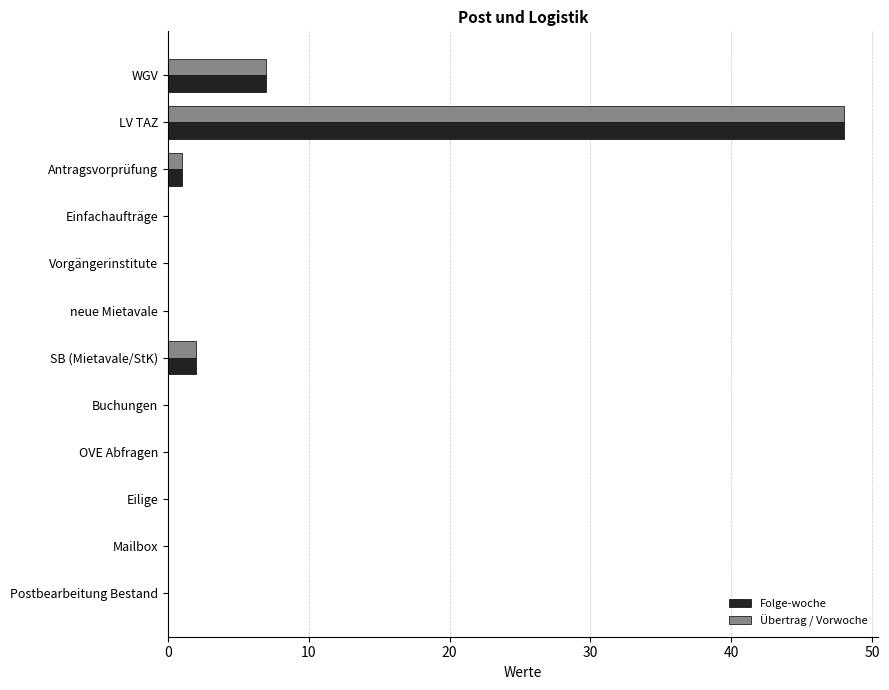

At which category is the sum across all series the highest?

LV TAZ